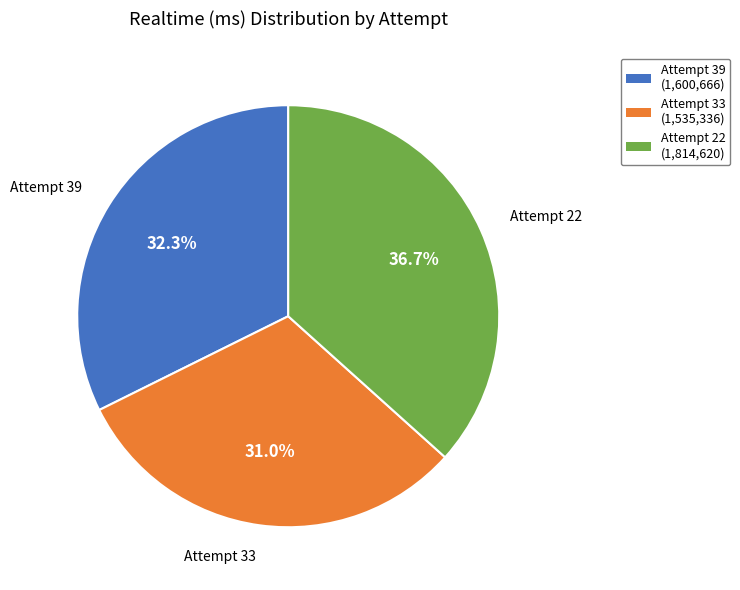

The Attempt 39 slice represents 38% of the pie. True or false?

False